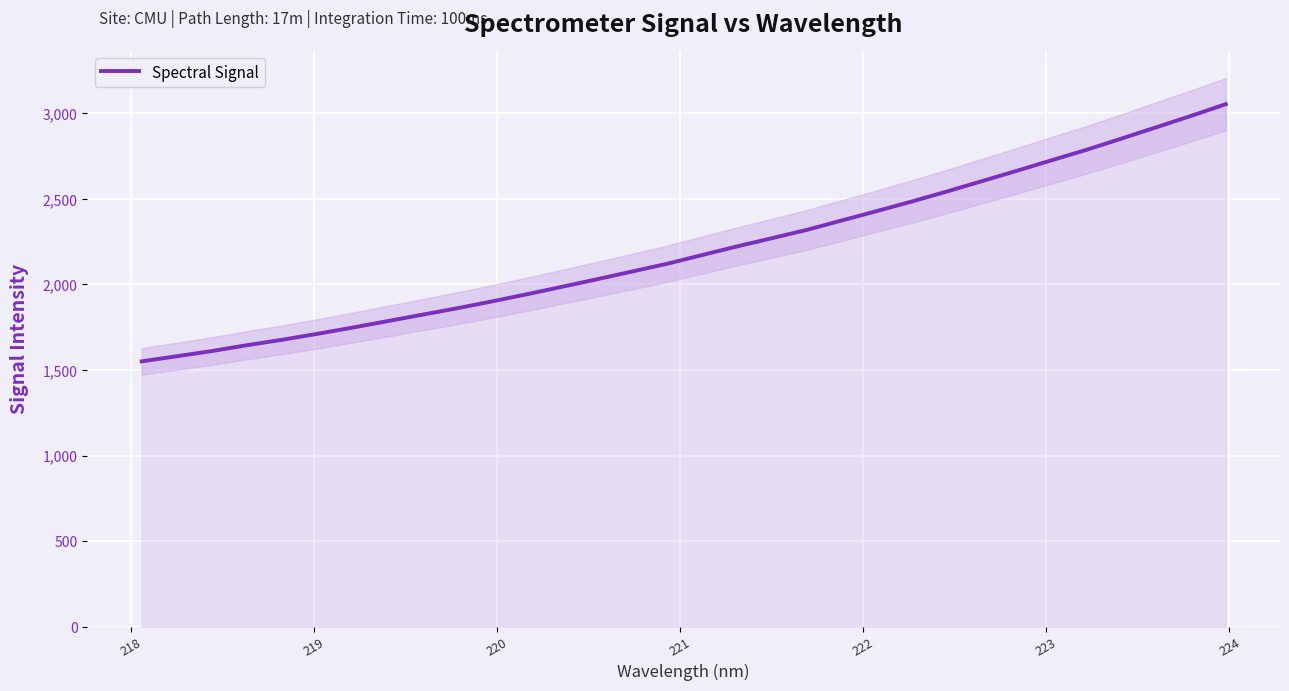

What is the lowest value of the Spectral Signal series?

1550.7